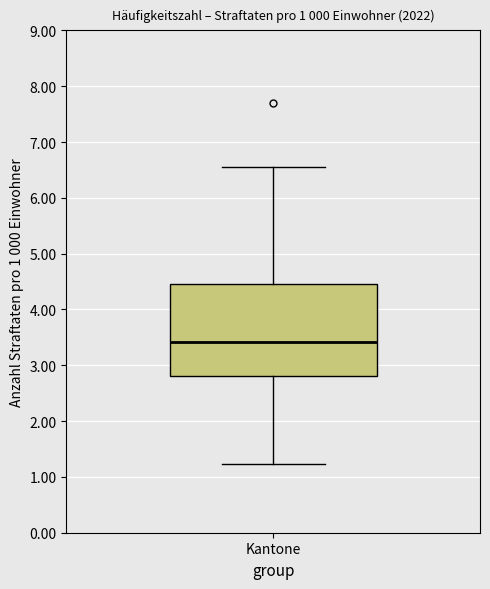

Where does the upper whisker of the box for Kantone end on the y-axis? The values are not printed on the chart, so give them approximately, as read against the axis.

6.5